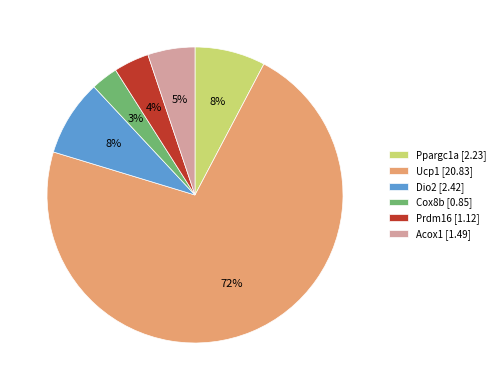

How many slices are in this pie chart?

6